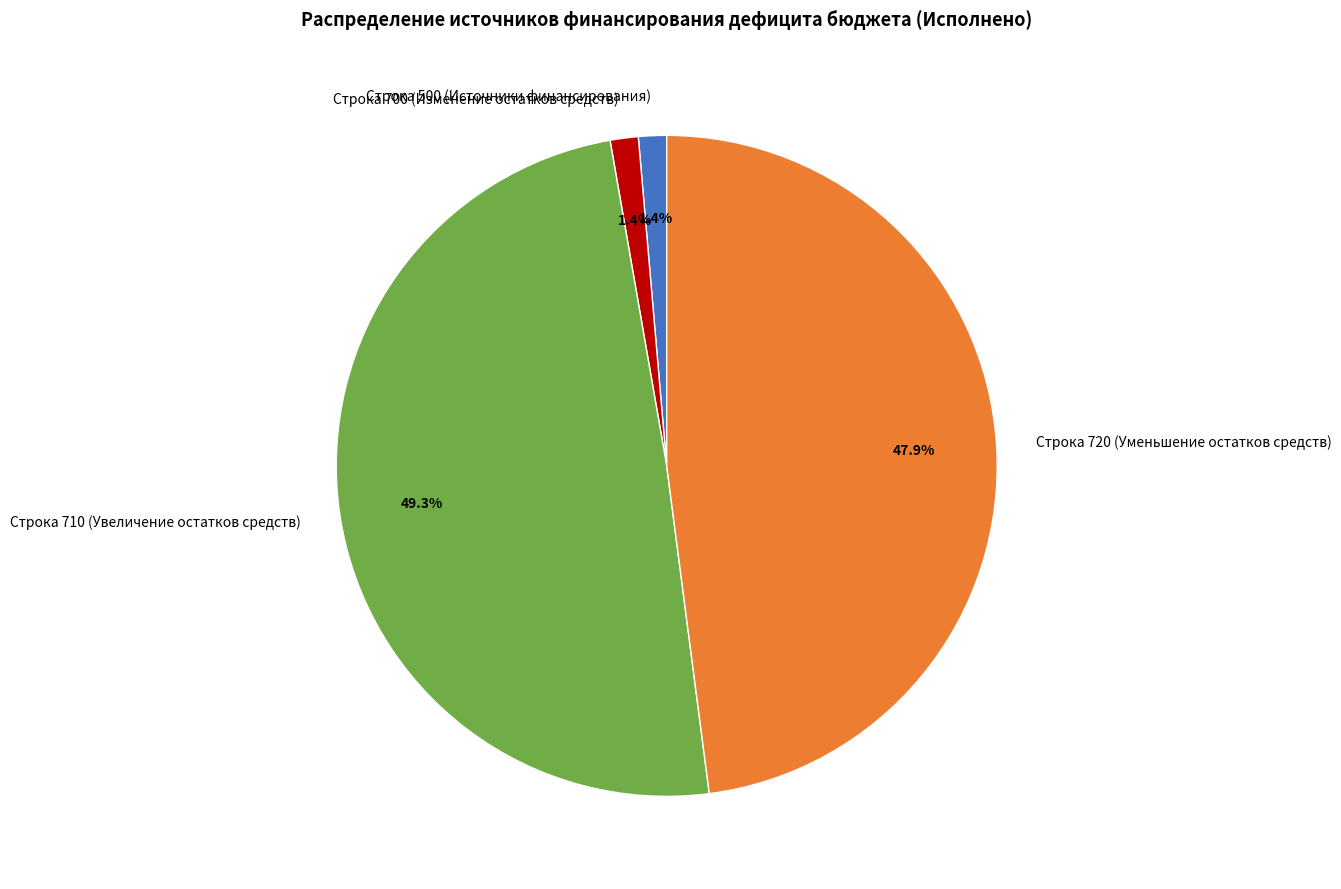

Combined, do Строка 700 (Изменение остатков средств) and Строка 710 (Увеличение остатков средств) account for over 50%?

Yes